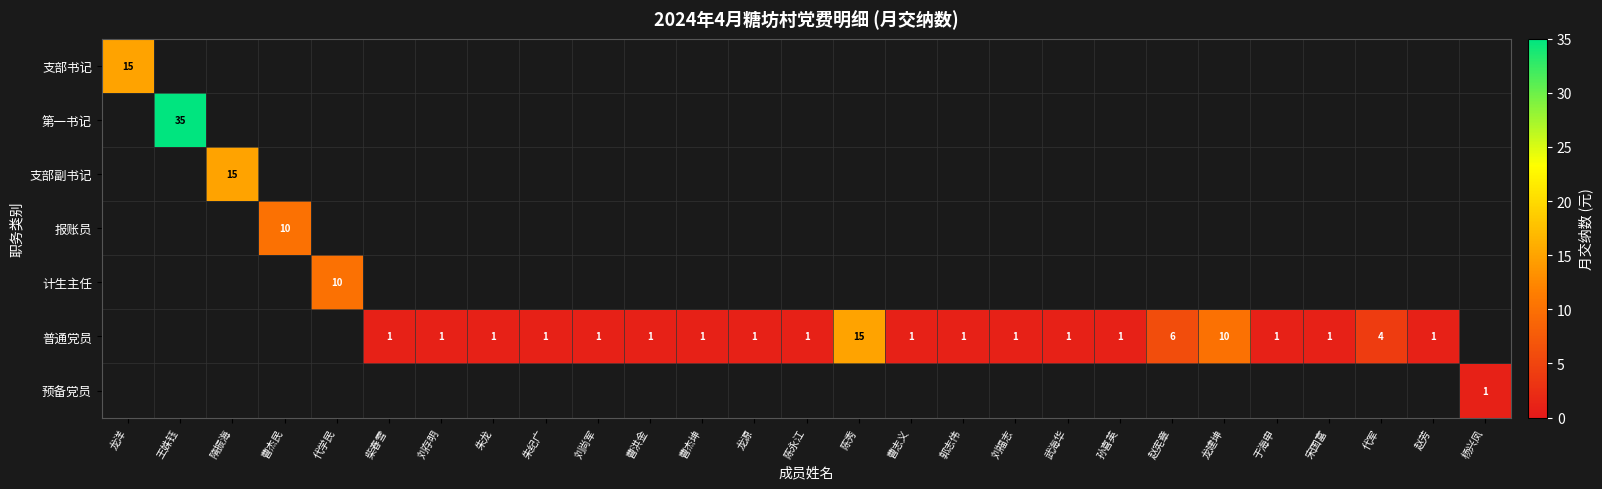

Count the number of categories in the chart.

27